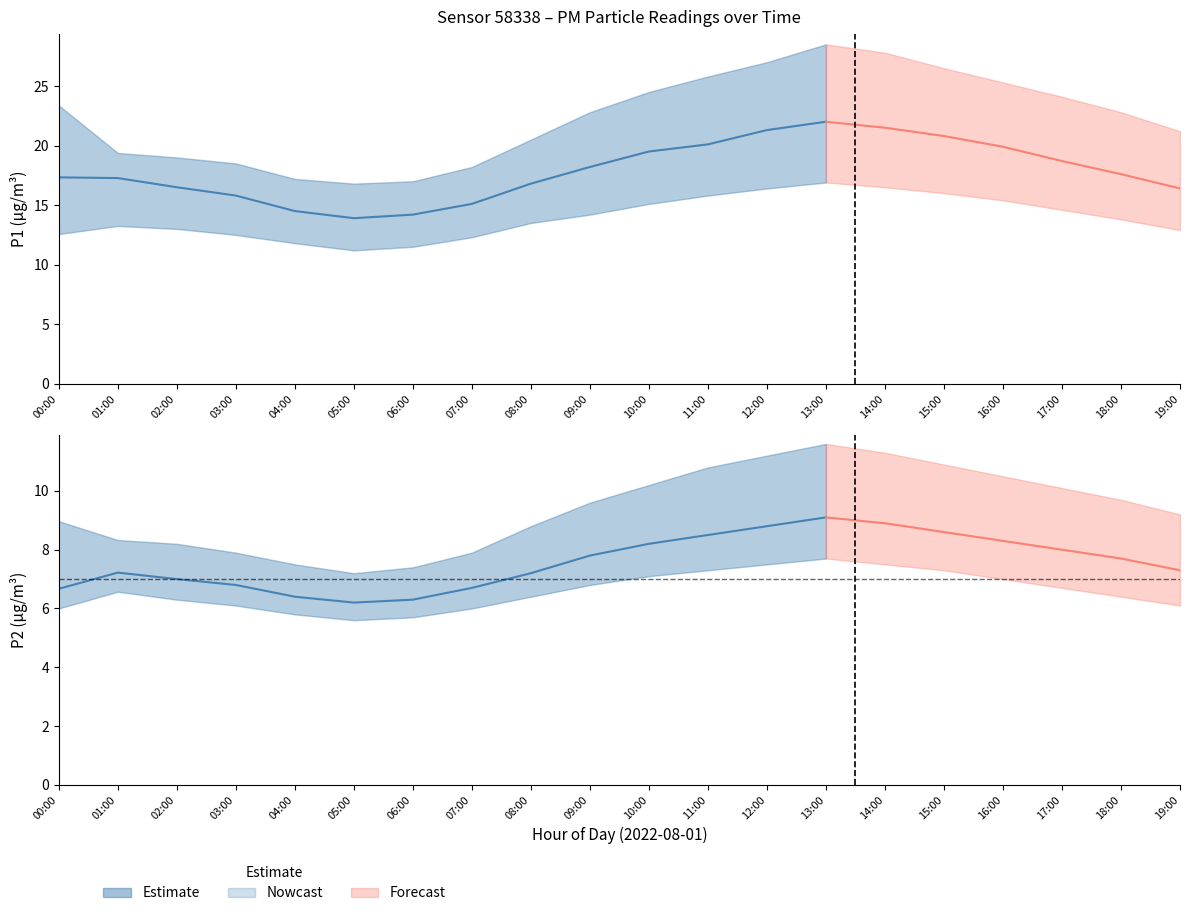

At 05:00, list the series in order from largest to smallest.

P1_upper, P1, P1_lower, P2_upper, P2, P2_lower